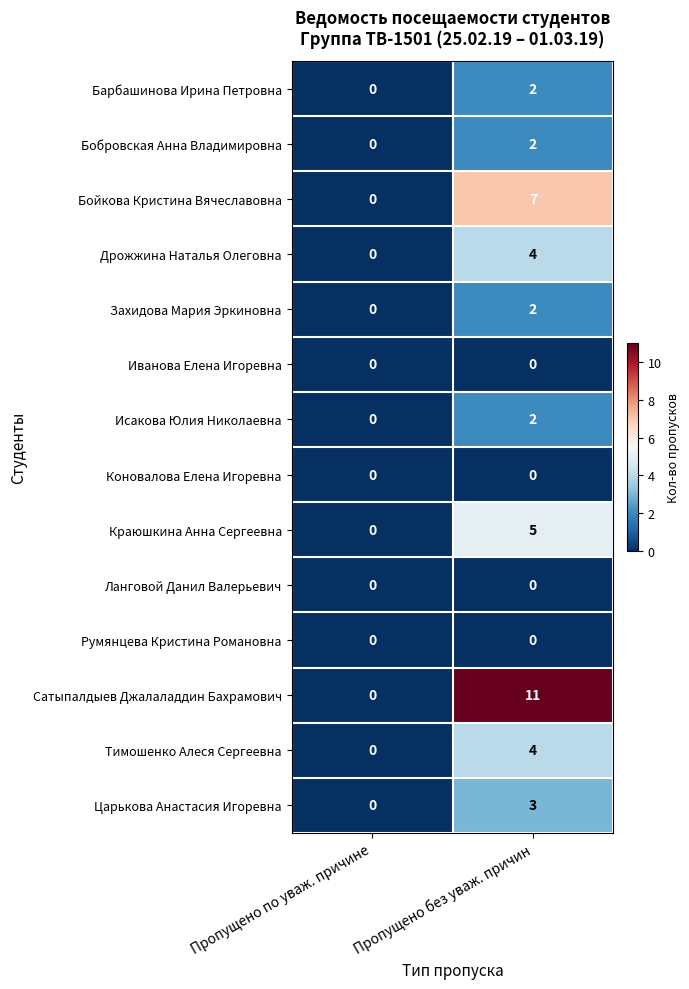

At how many categories does at least one series exceed 3?

1